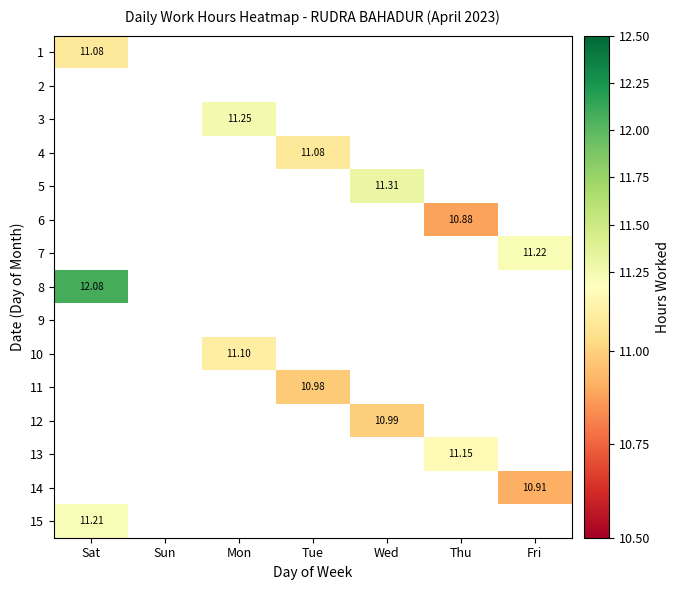

How many series are shown in this chart?

15